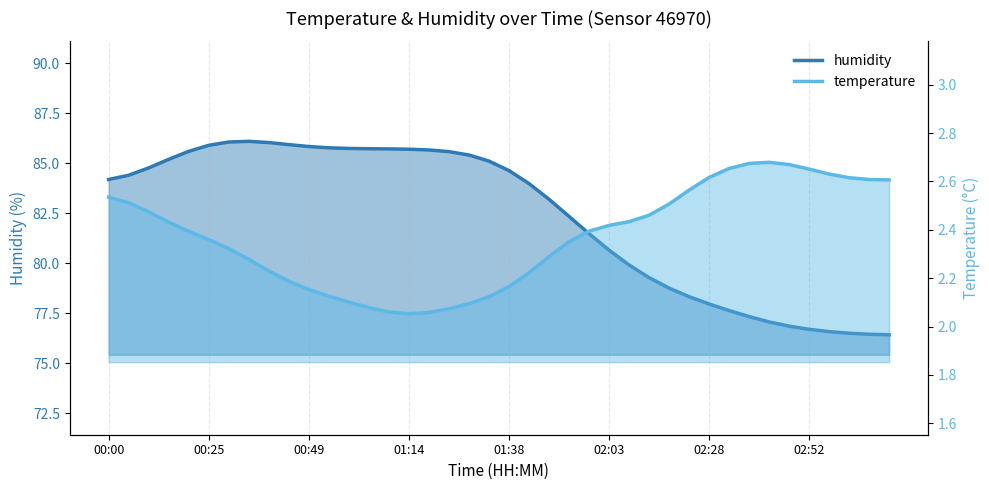

What is the change in value from 01:48 to 02:13?

-3.9